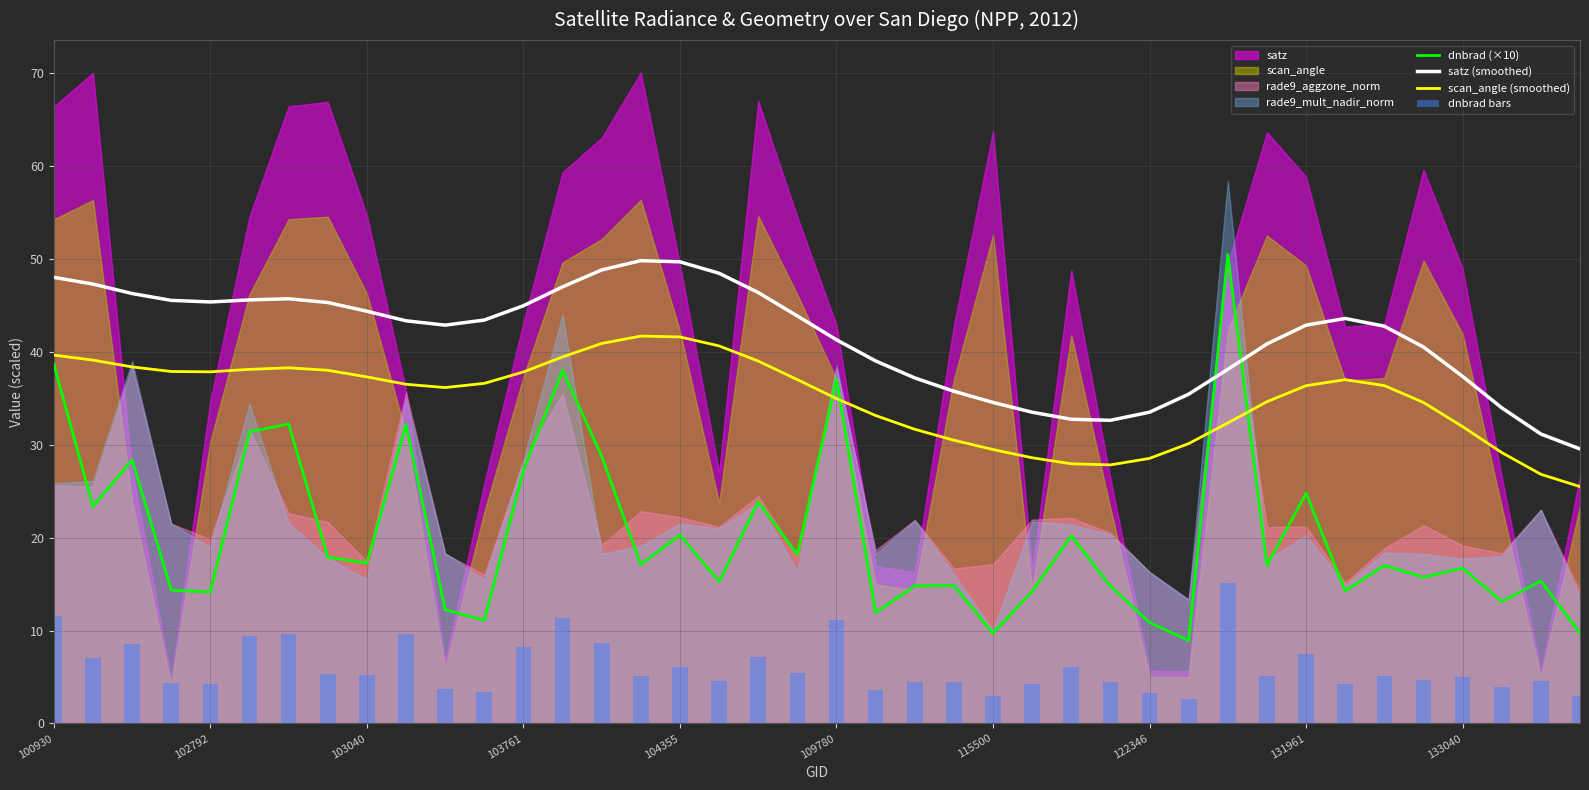

Is the value of scan_angle (smoothed) at 37 greater than the value of satz (smoothed) at 30?

No